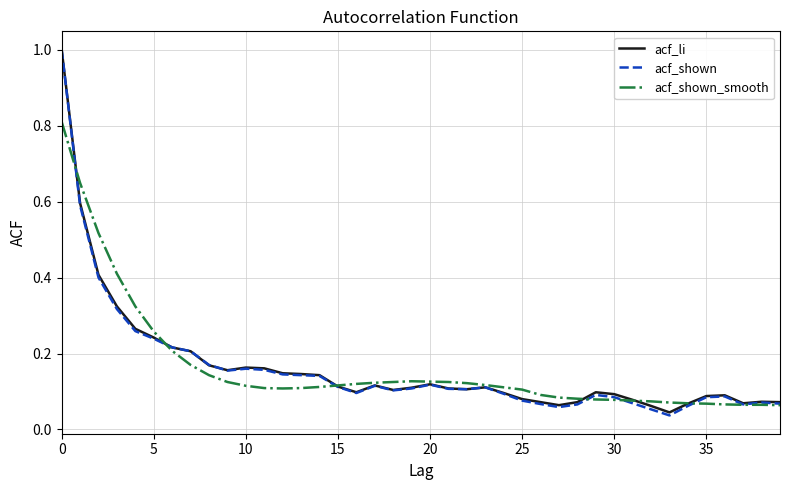

Which series has the largest range (max minus min)?

acf_shown